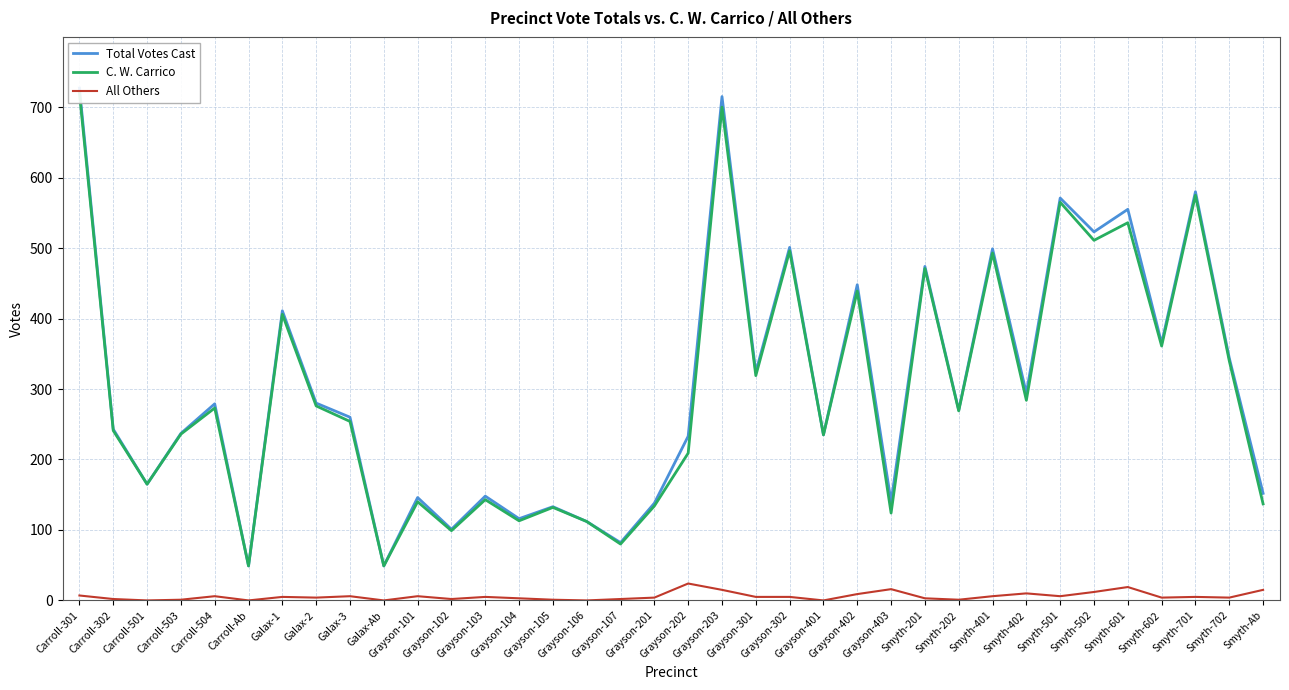

At how many categories does at least one series exceed 408?

11